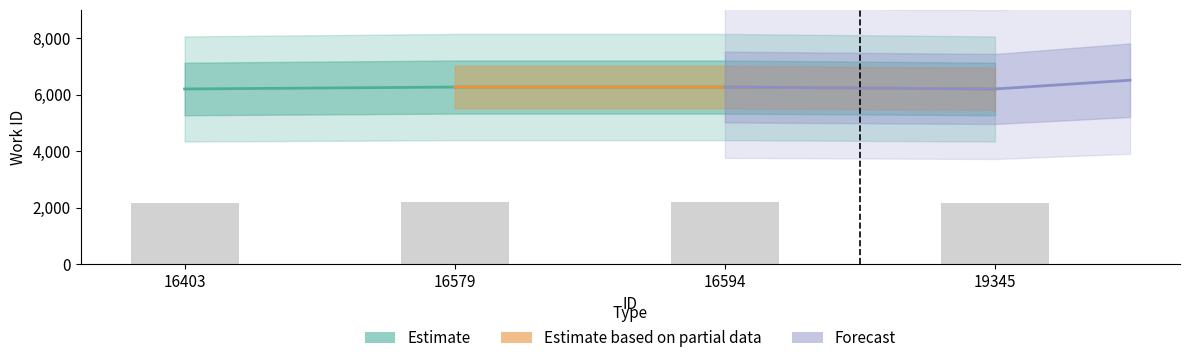

What is the ratio of the value at 19345 to the value at 16403?

1.0